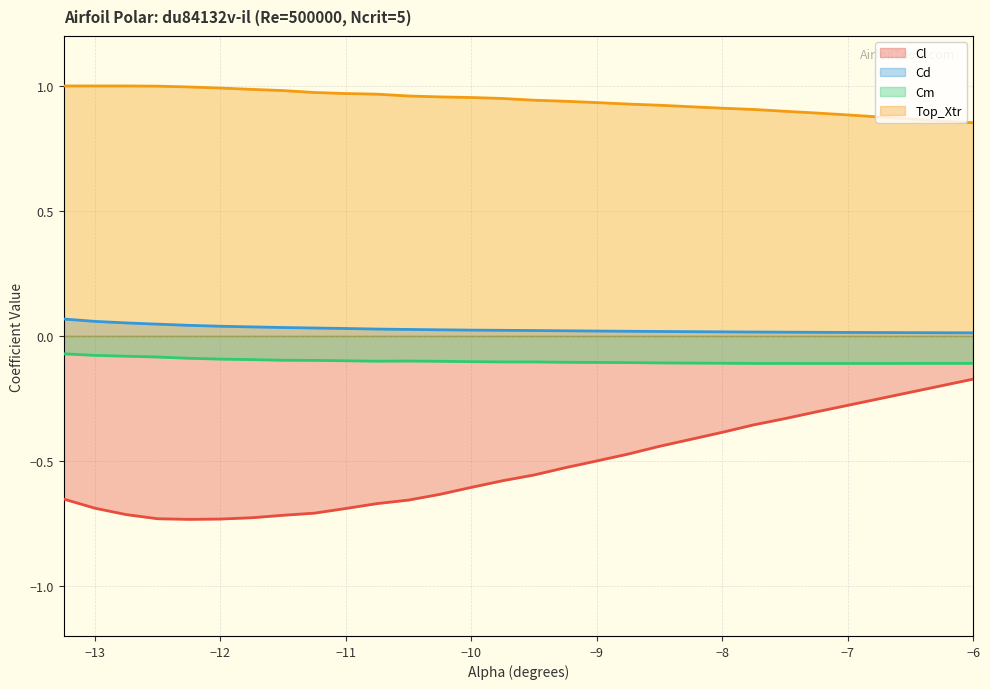

Rank the series by their maximum value, from highest to lowest.

Top_Xtr, Cd, Cm, Cl